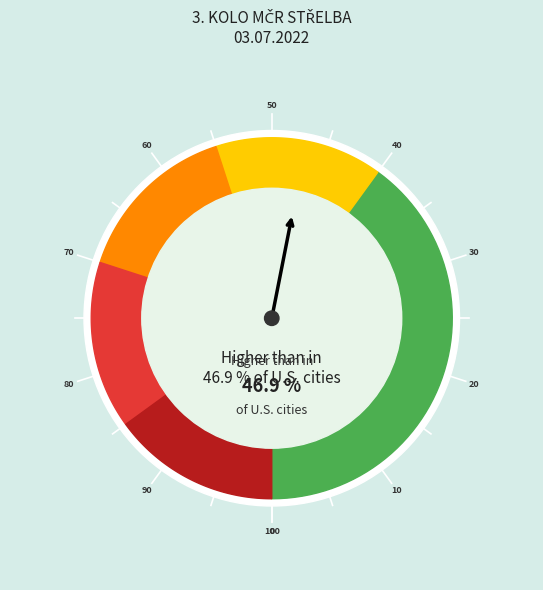

Does 25 account for over 50% of the chart?

No